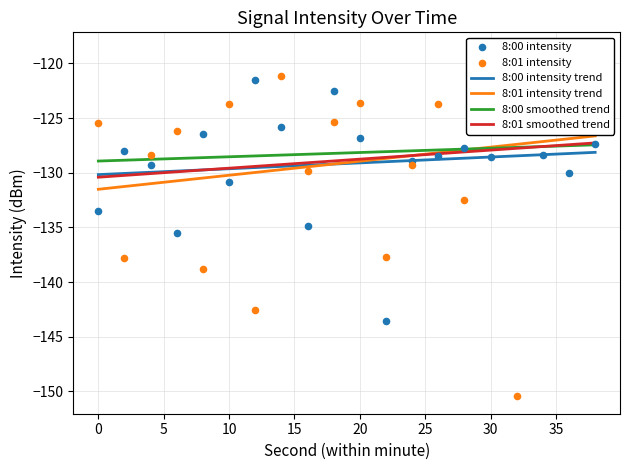

Which series reaches the maximum Y coordinate?

8:01 intensity